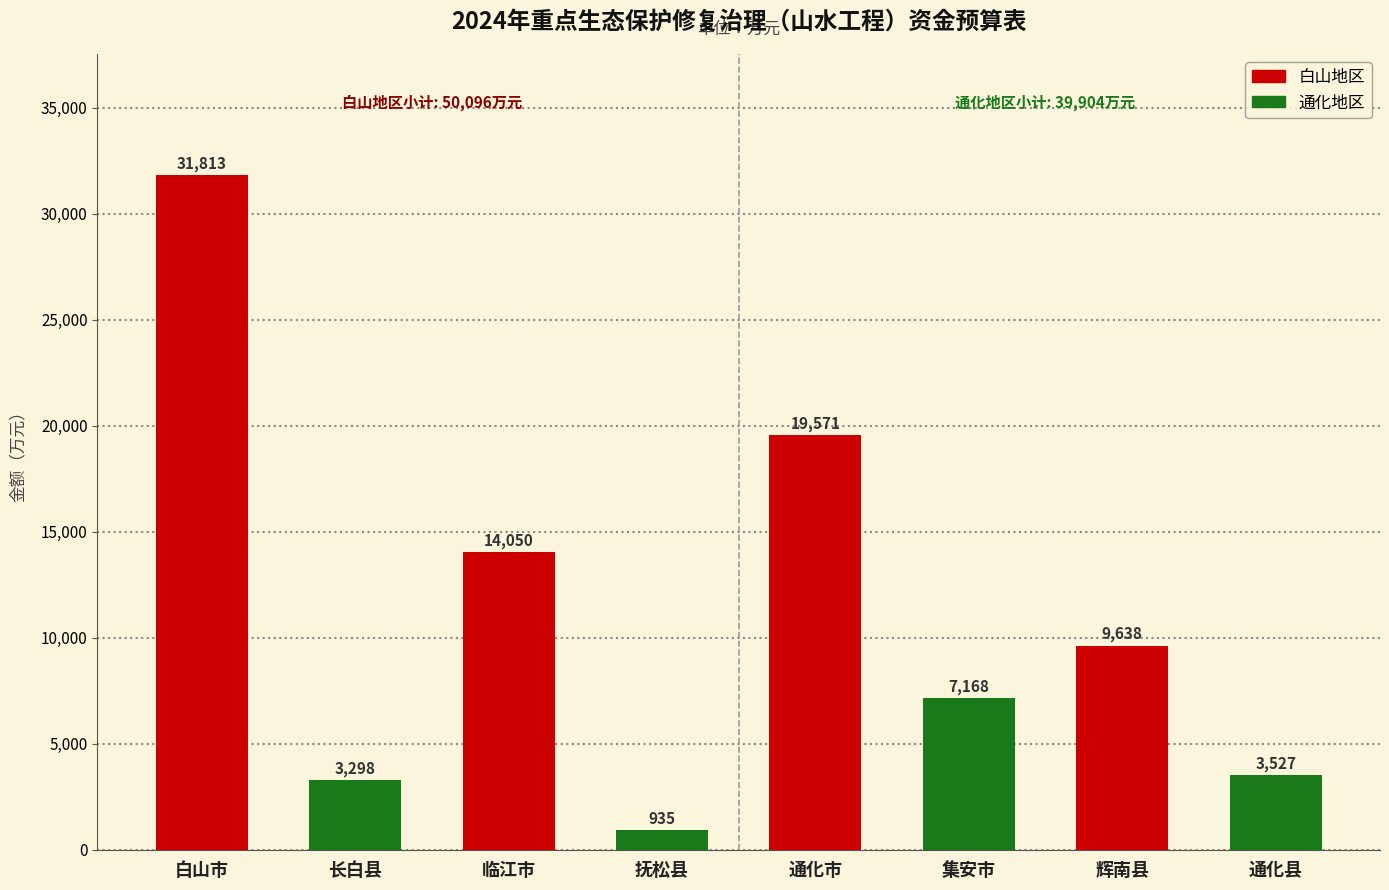

List the labels in order of value, largest first.

白山市, 通化市, 临江市, 辉南县, 集安市, 通化县, 长白县, 抚松县